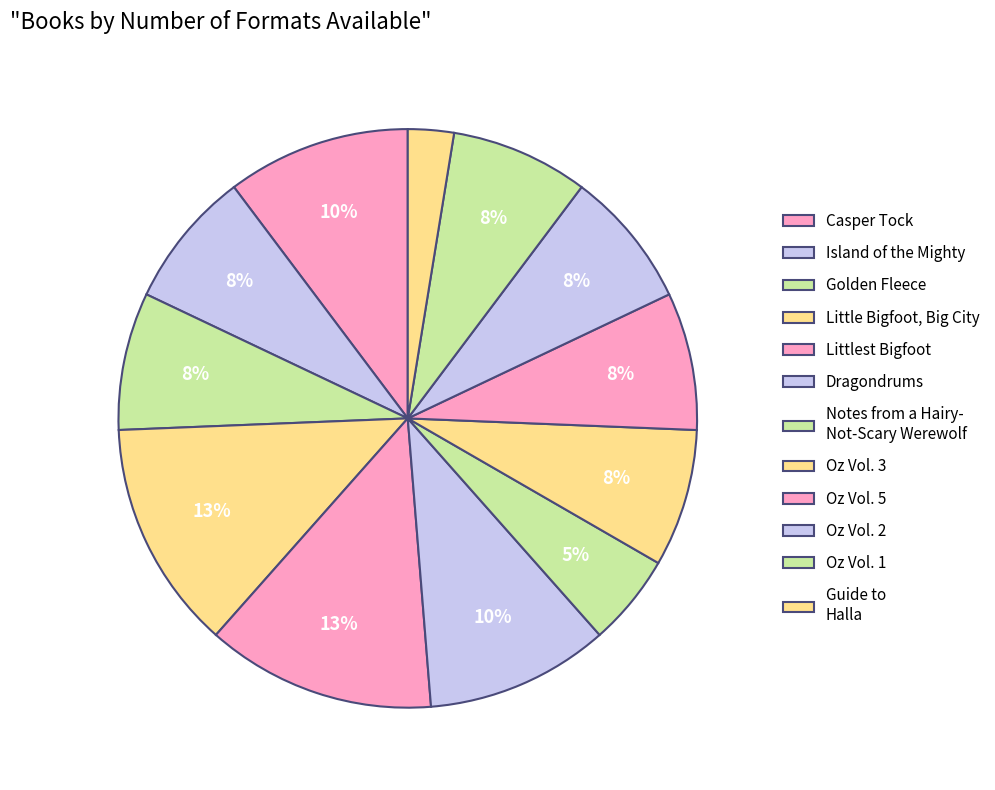

Count the number of slices in the pie.

12